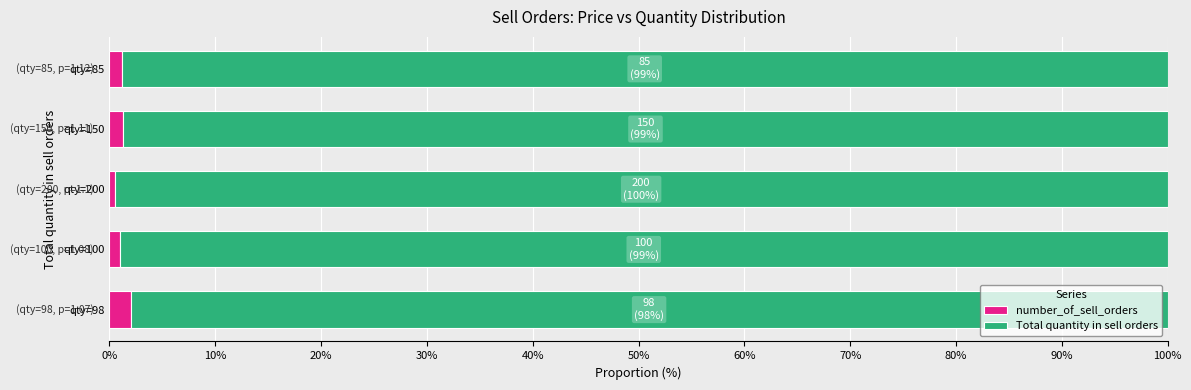

What is the sum of all number_of_sell_orders values?

6.0